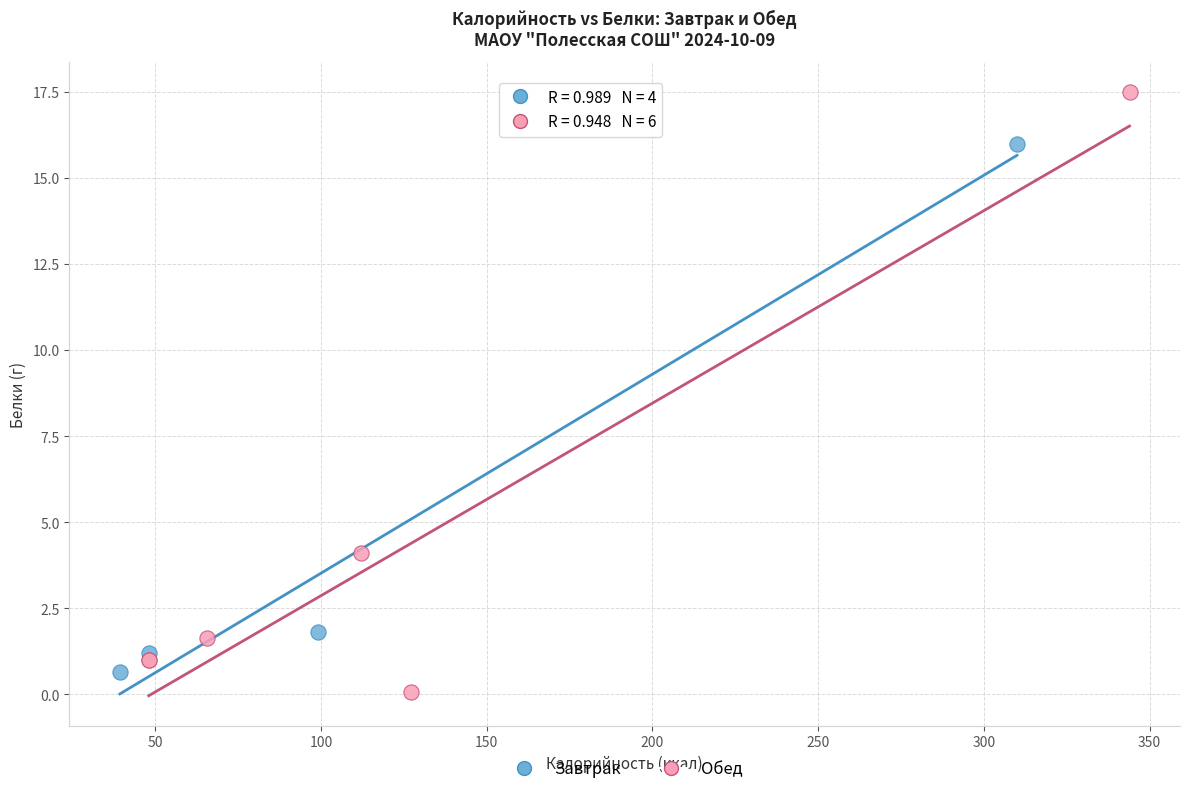

Which series has the widest spread of Y values?

Обед